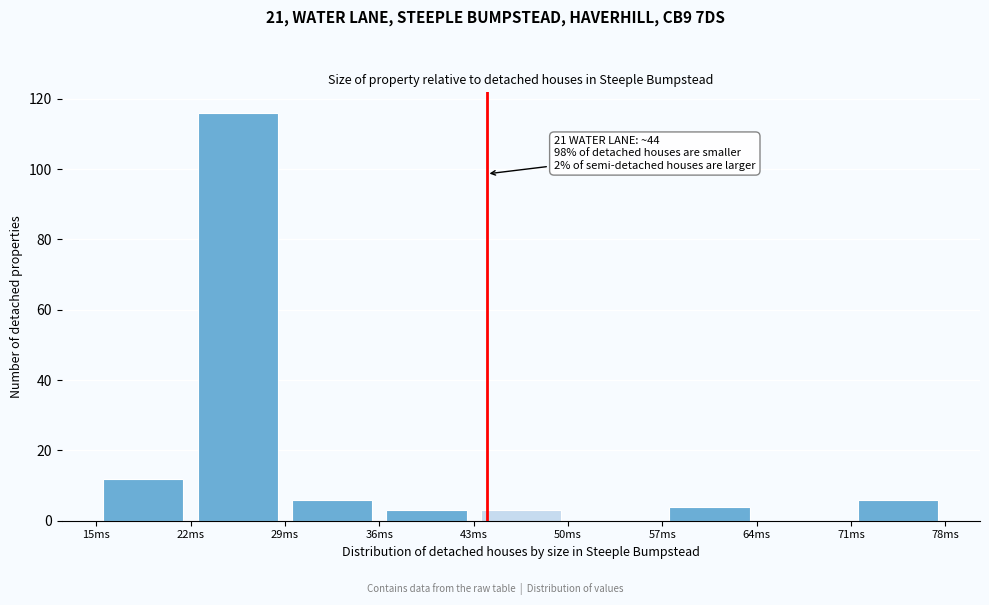

Over which range of the x-axis is the bar tallest?

22 to 29